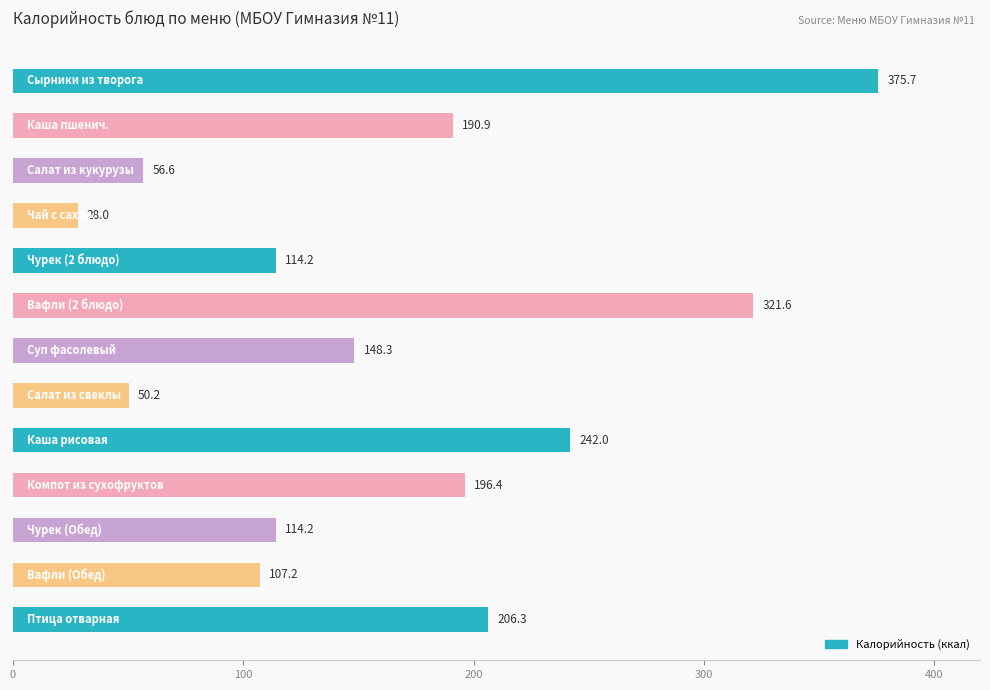

What is the difference between the maximum and minimum values?

347.7